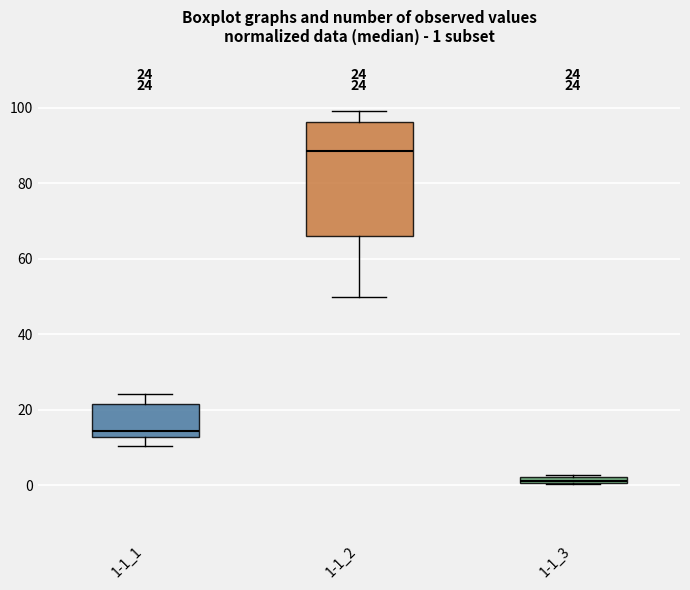

Which box is the tallest, from its lower edge to its upper edge?

1-1_2